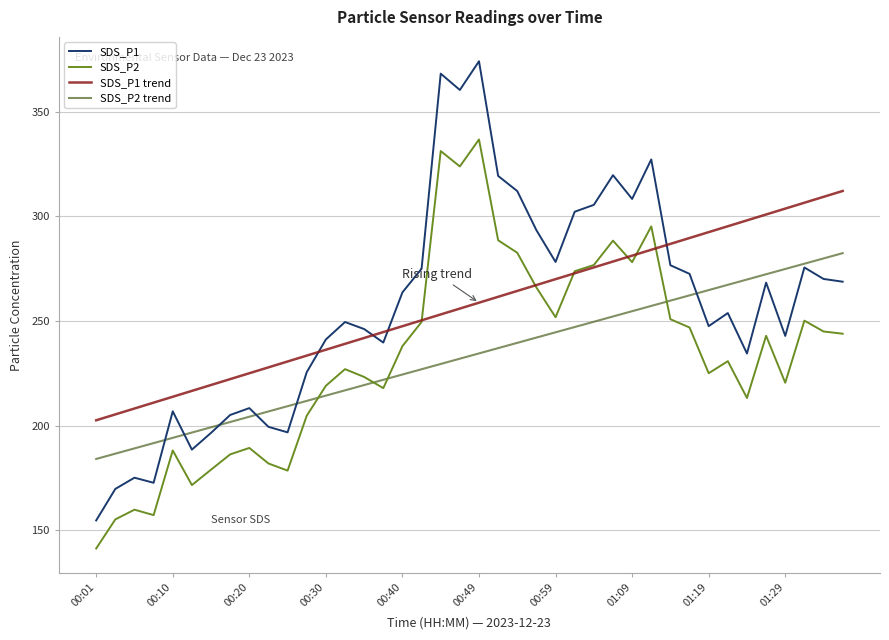

After their last crossing, which series has the higher values: SDS_P2 or SDS_P1 trend?

SDS_P1 trend